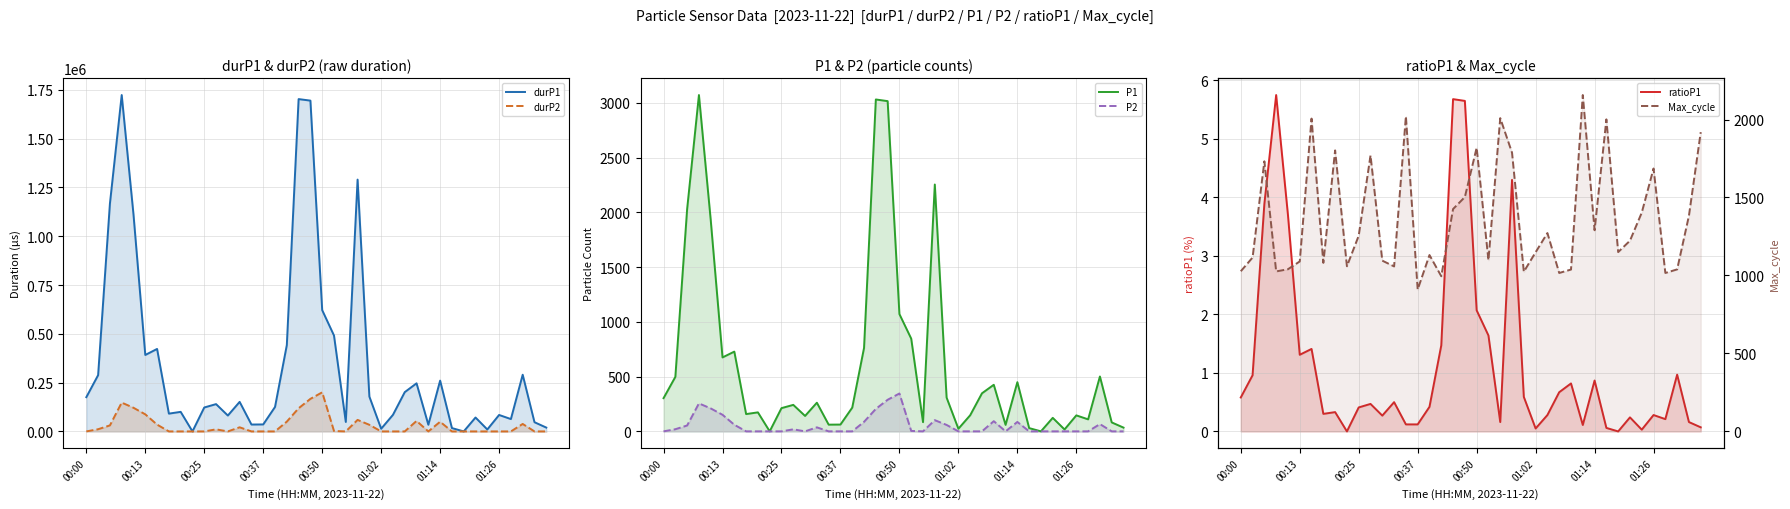

After their last crossing, which series has the higher values: durP1 or P2?

durP1